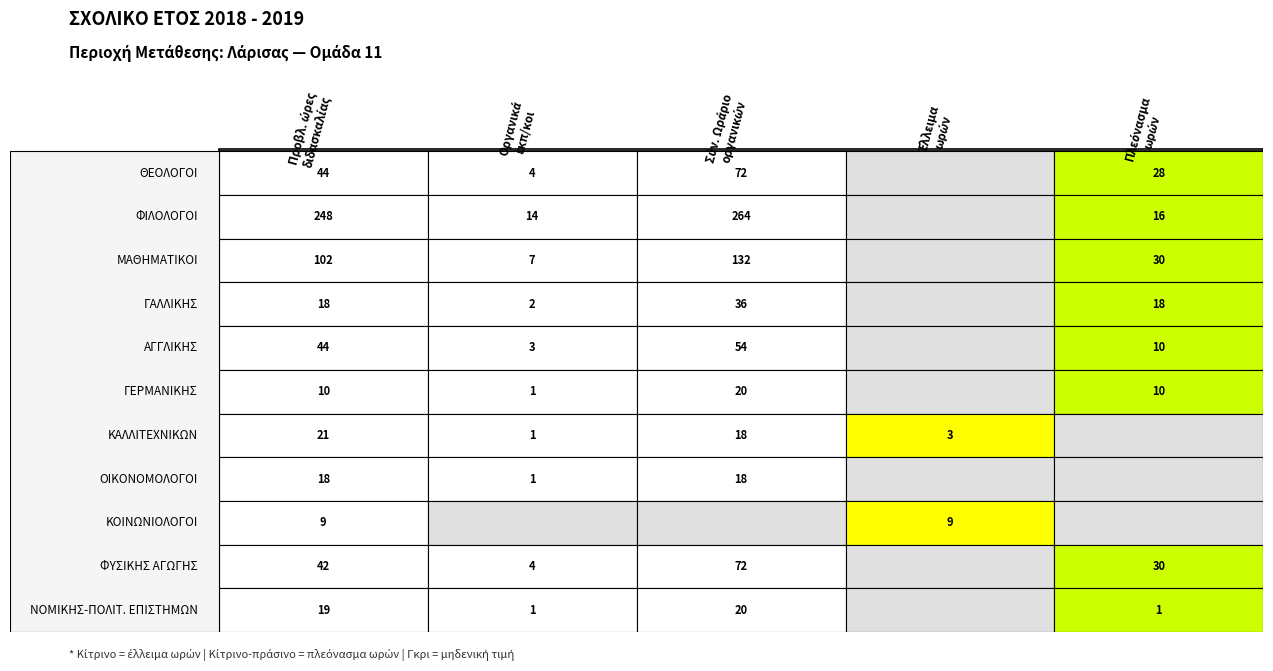

List the series in order of their peak value, lowest first.

ΚΟΙΝΩΝΙΟΛΟΓΟΙ, ΟΙΚΟΝΟΜΟΛΟΓΟΙ, ΓΕΡΜΑΝΙΚΗΣ, ΝΟΜΙΚΗΣ-ΠΟΛΙΤ. ΕΠΙΣΤΗΜΩΝ, ΚΑΛΛΙΤΕΧΝΙΚΩΝ, ΓΑΛΛΙΚΗΣ, ΑΓΓΛΙΚΗΣ, ΘΕΟΛΟΓΟΙ, ΦΥΣΙΚΗΣ ΑΓΩΓΗΣ, ΜΑΘΗΜΑΤΙΚΟΙ, ΦΙΛΟΛΟΓΟΙ